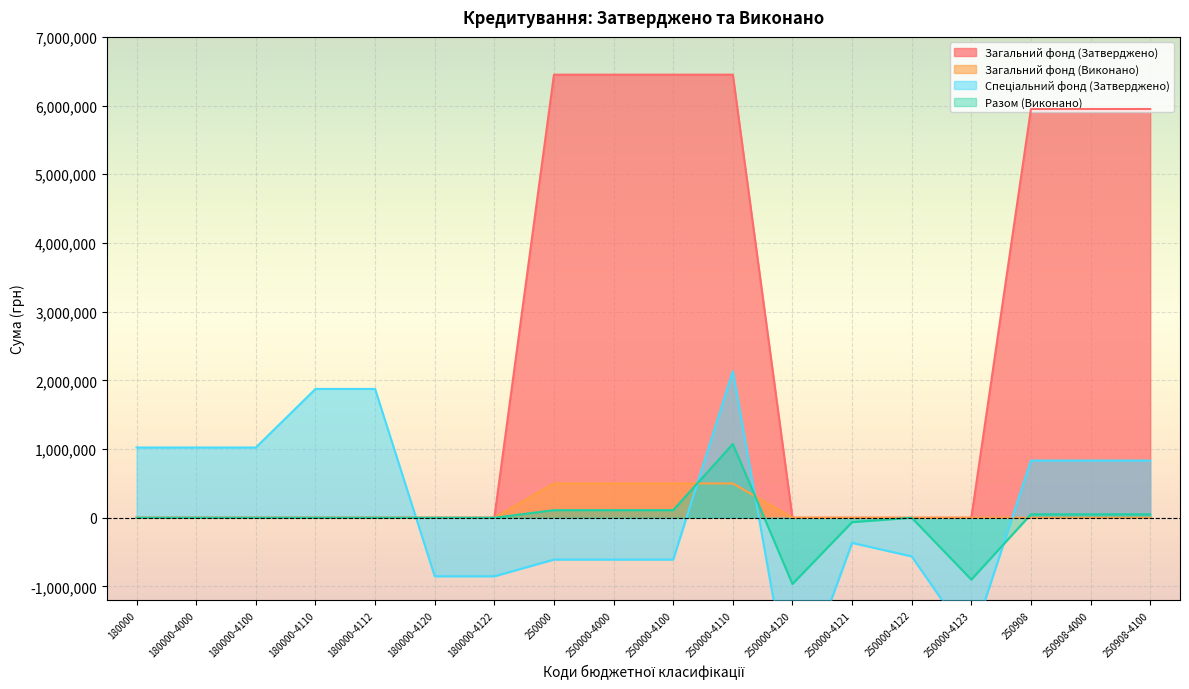

What are all the series names shown in the legend?

Загальний фонд (Затверджено), Загальний фонд (Виконано), Спеціальний фонд (Затверджено), Разом (Виконано)